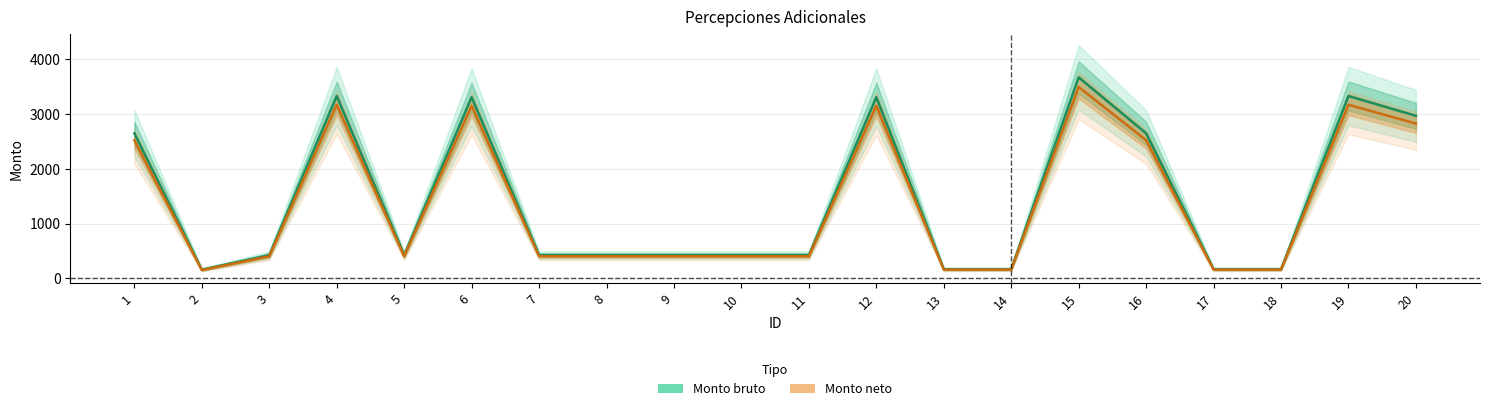

What is the smallest value displayed?

152.6